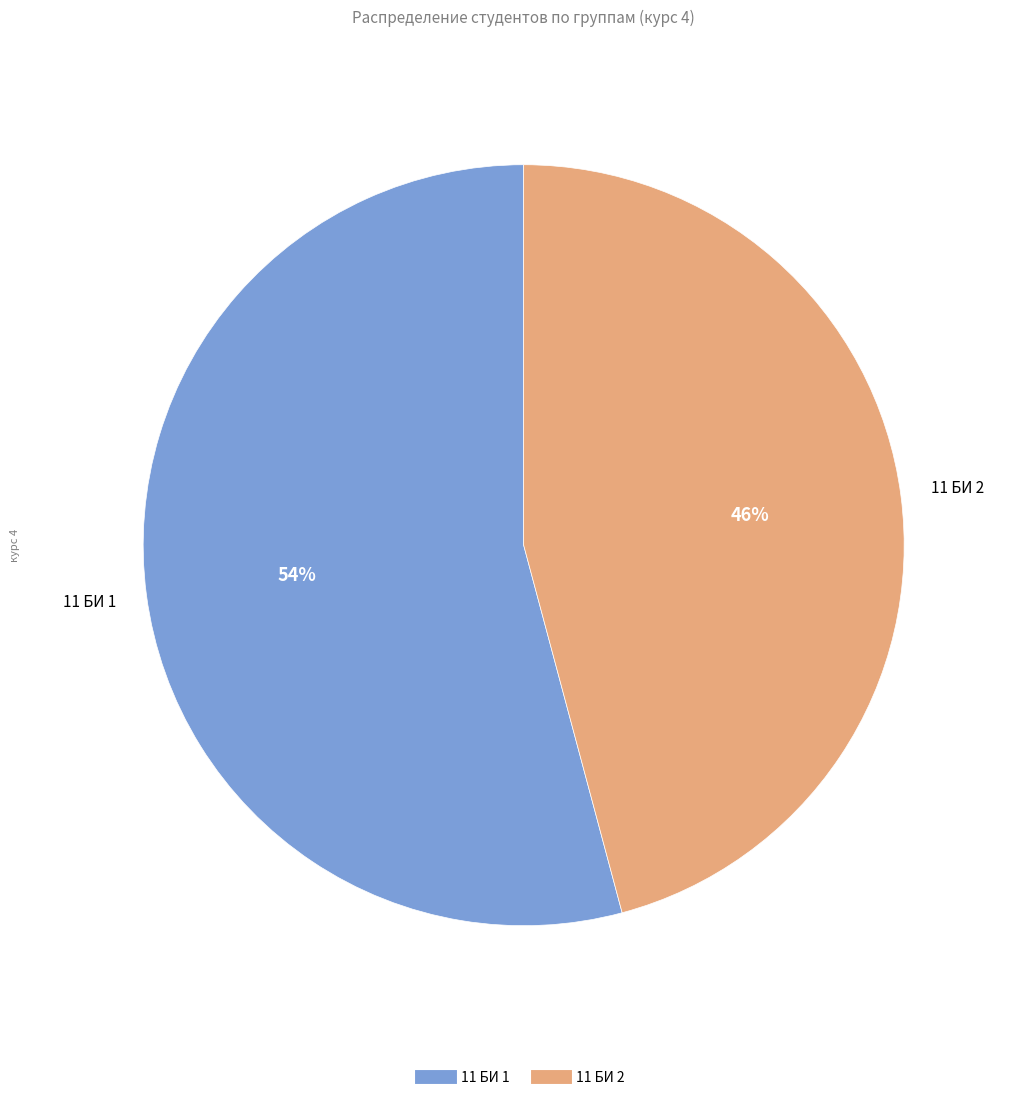

To the nearest percent, what percentage of the pie is 11 БИ 1?

54%